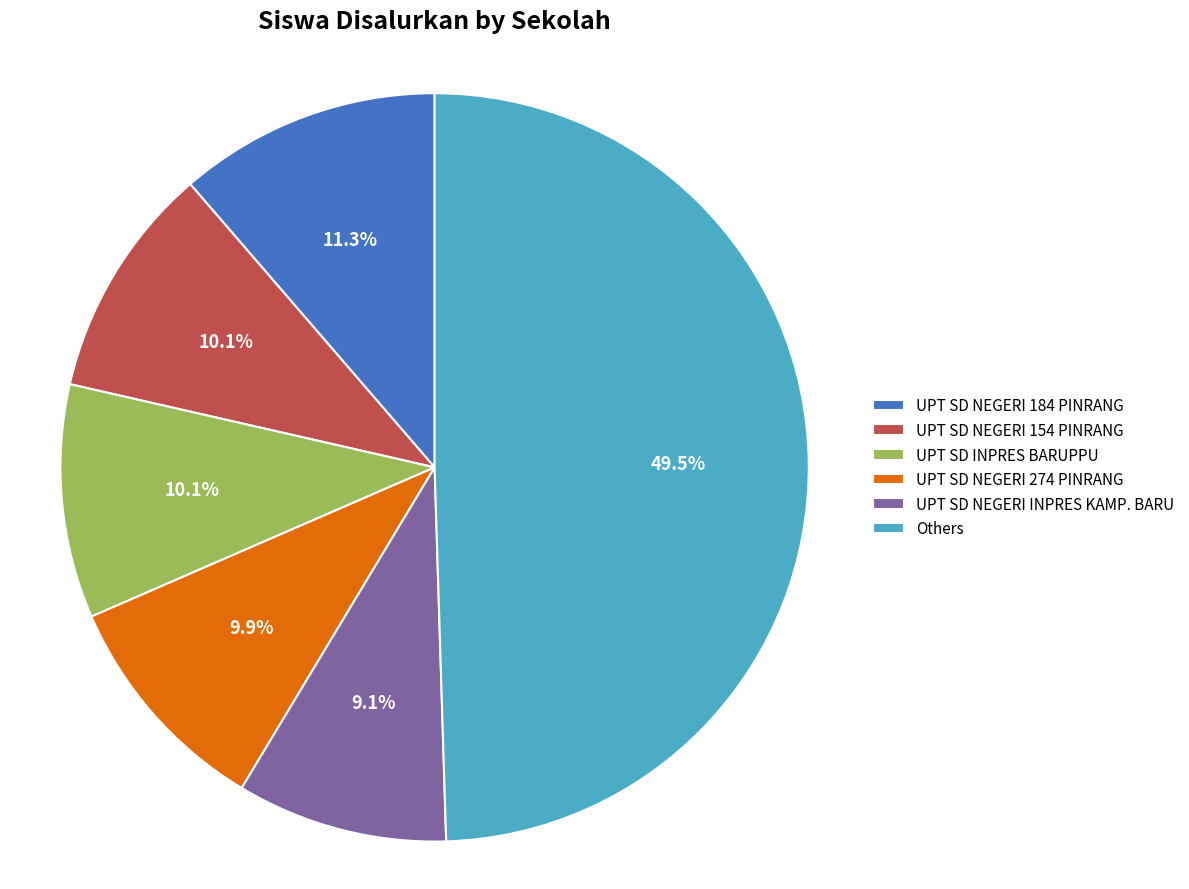

Approximately how many times larger is the value at UPT SD NEGERI 274 PINRANG compared to UPT SD INPRES BARUPPU?

1.0